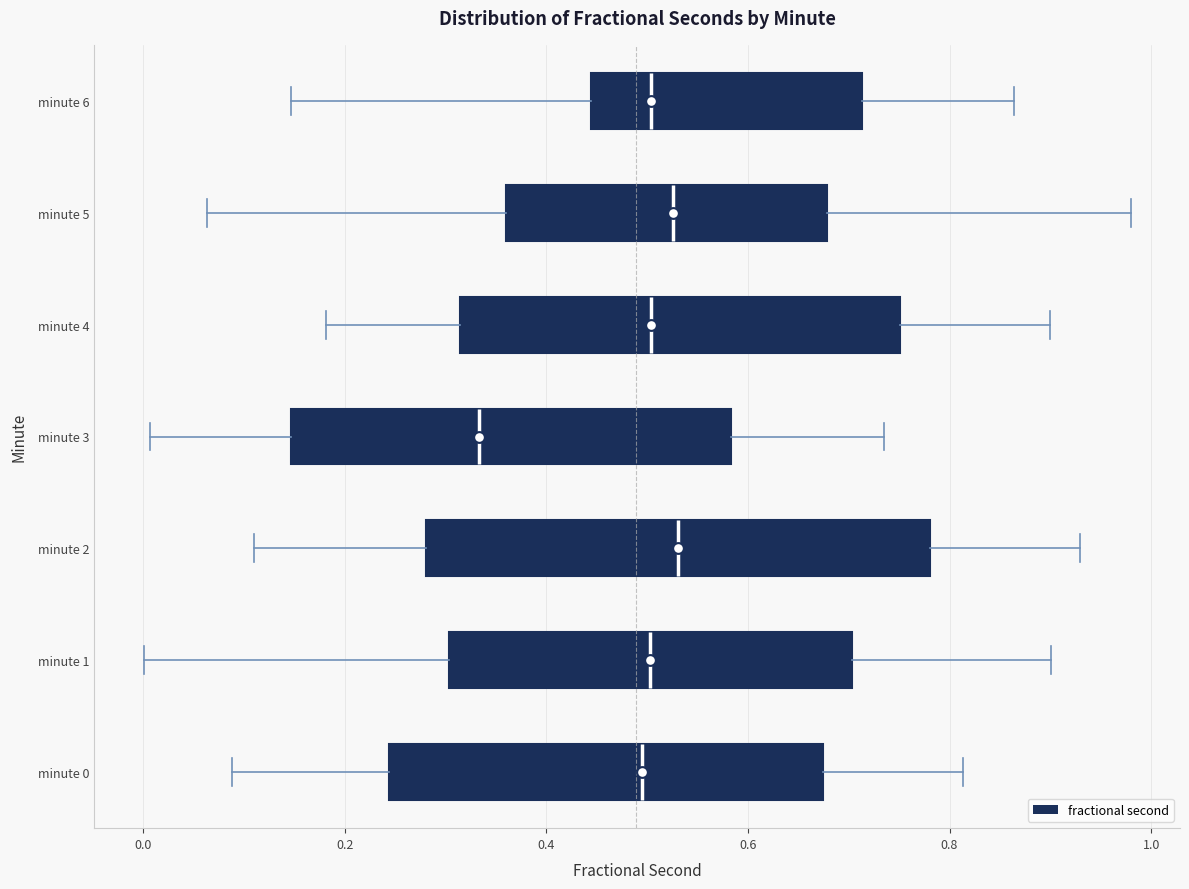

Reading bottom to top, transcribe this box plot: for each box, give where its median line is, the range the box spans, and where its two whiskers end, as read against the x-axis. The values are not printed on the chart, so give them approximately, as read against the axis.

minute 0: median 0.50, box 0.24 to 0.68, whiskers 0.08 to 0.82
minute 1: median 0.50, box 0.30 to 0.70, whiskers 0.00 to 0.90
minute 2: median 0.54, box 0.28 to 0.78, whiskers 0.12 to 0.92
minute 3: median 0.34, box 0.14 to 0.58, whiskers 0.00 to 0.74
minute 4: median 0.50, box 0.32 to 0.76, whiskers 0.18 to 0.90
minute 5: median 0.52, box 0.36 to 0.68, whiskers 0.06 to 0.98
minute 6: median 0.50, box 0.44 to 0.72, whiskers 0.14 to 0.86